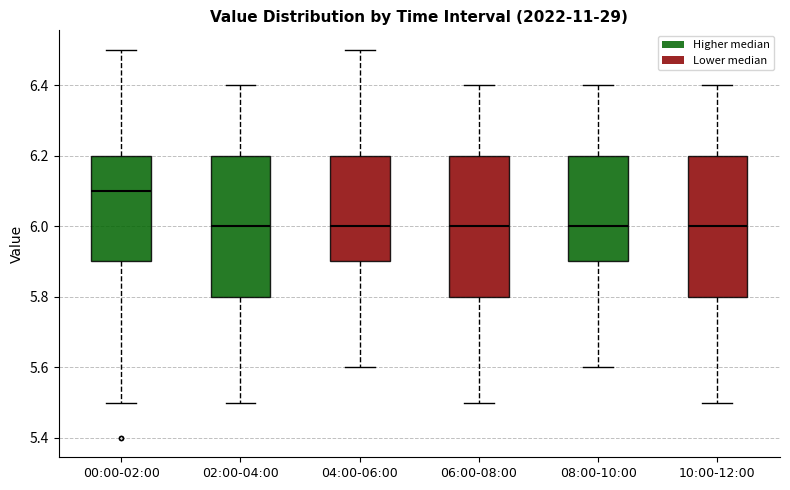

Where does the upper whisker of the box for 04:00-06:00 end on the y-axis? The values are not printed on the chart, so give them approximately, as read against the axis.

6.5